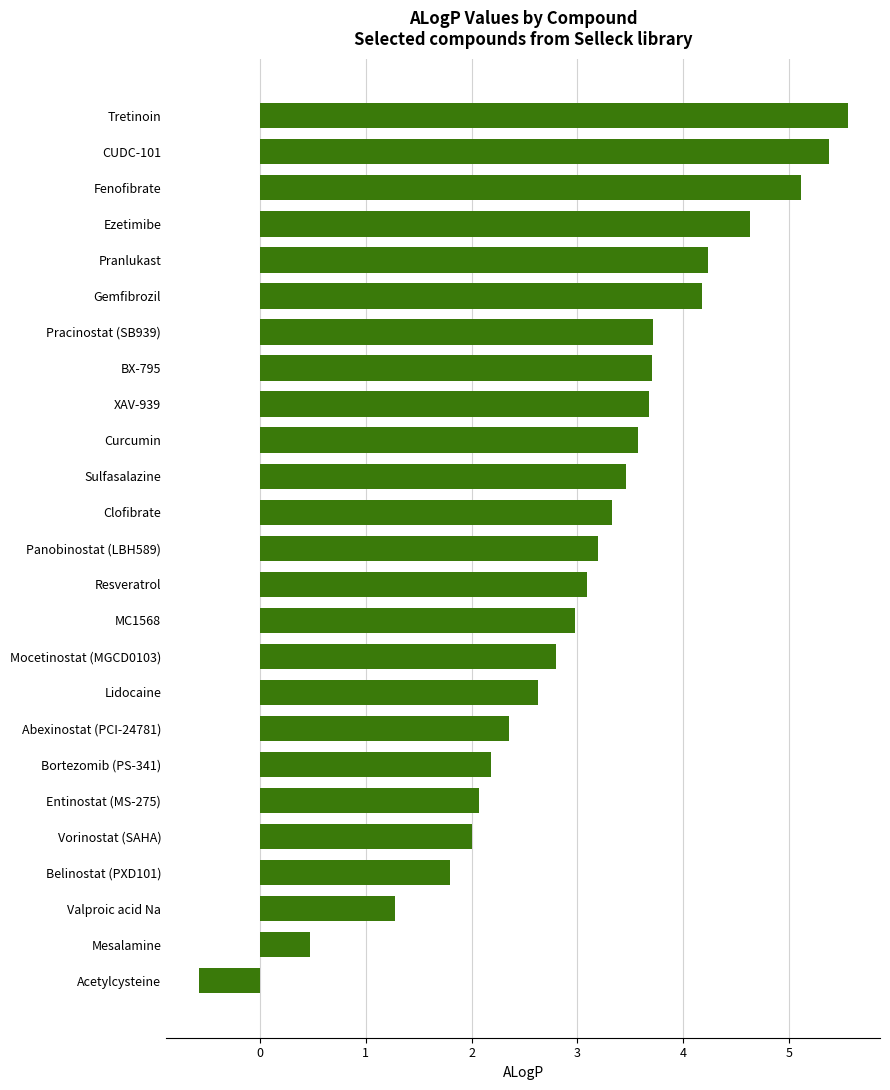

Reading bottom to top, list all the values displayed in this chart.

Acetylcysteine=-0.6	Mesalamine=0.5	Valproic acid Na=1.3	Belinostat (PXD101)=1.8	Vorinostat (SAHA)=2.0	Entinostat (MS-275)=2.1	Bortezomib (PS-341)=2.2	Abexinostat (PCI-24781)=2.4	Lidocaine=2.6	Mocetinostat (MGCD0103)=2.8	MC1568=3.0	Resveratrol=3.1	Panobinostat (LBH589)=3.2	Clofibrate=3.3	Sulfasalazine=3.5	Curcumin=3.6	XAV-939=3.7	BX-795=3.7	Pracinostat (SB939)=3.7	Gemfibrozil=4.2	Pranlukast=4.2	Ezetimibe=4.6	Fenofibrate=5.1	CUDC-101=5.4	Tretinoin=5.6